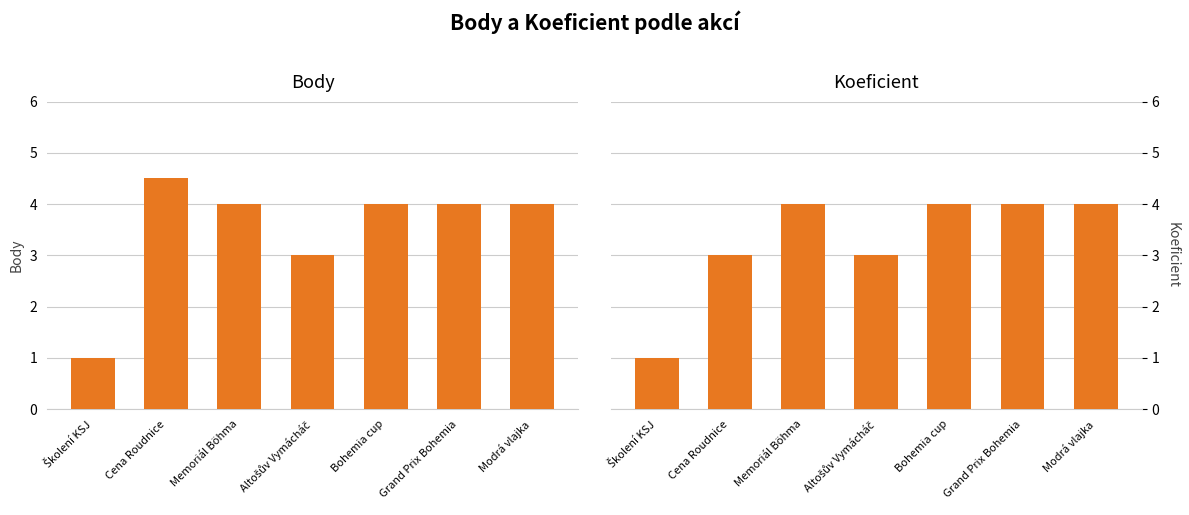

Reading left to right, what are all the values shown in this chart?

Body: 1.0	4.5	4.0	3.0	4.0	4.0	4.0
Koeficient: 1.0	3.0	4.0	3.0	4.0	4.0	4.0